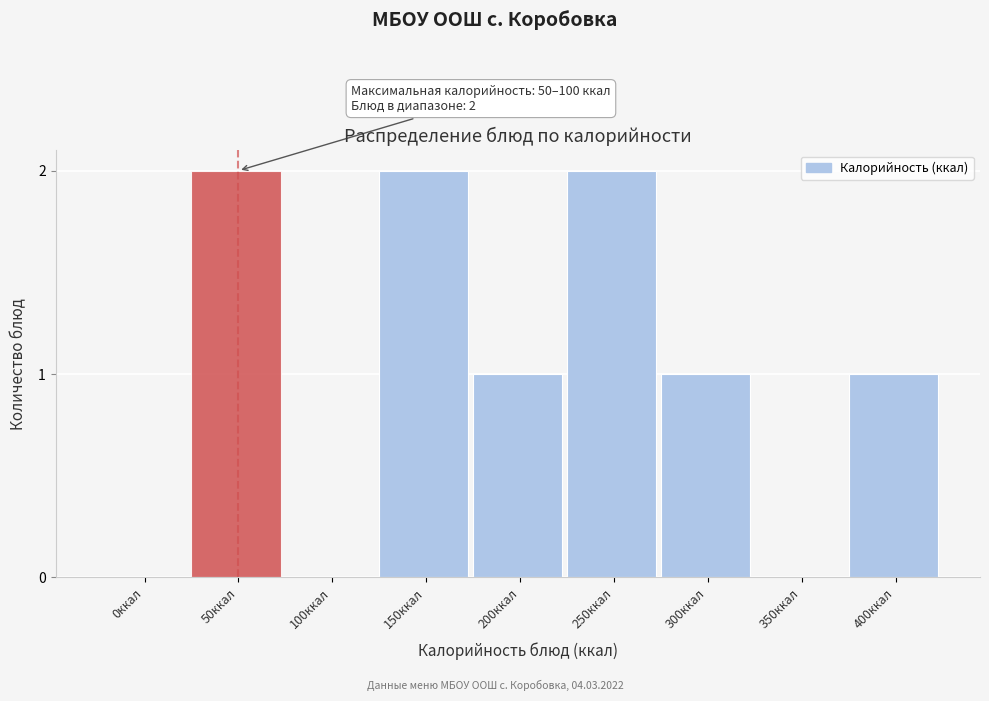

Is it true that the value at 100ккал is 1?

False